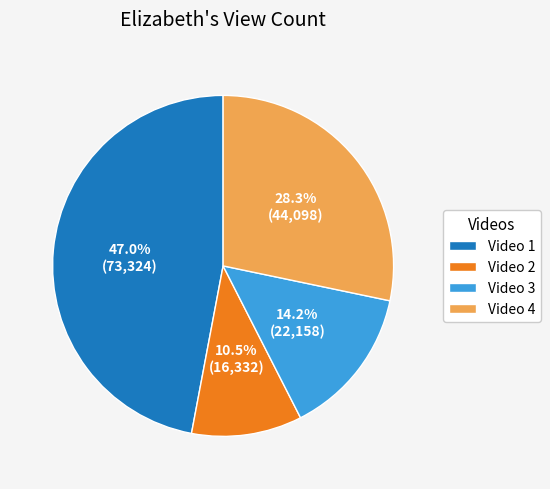

Count the number of slices in the pie.

4